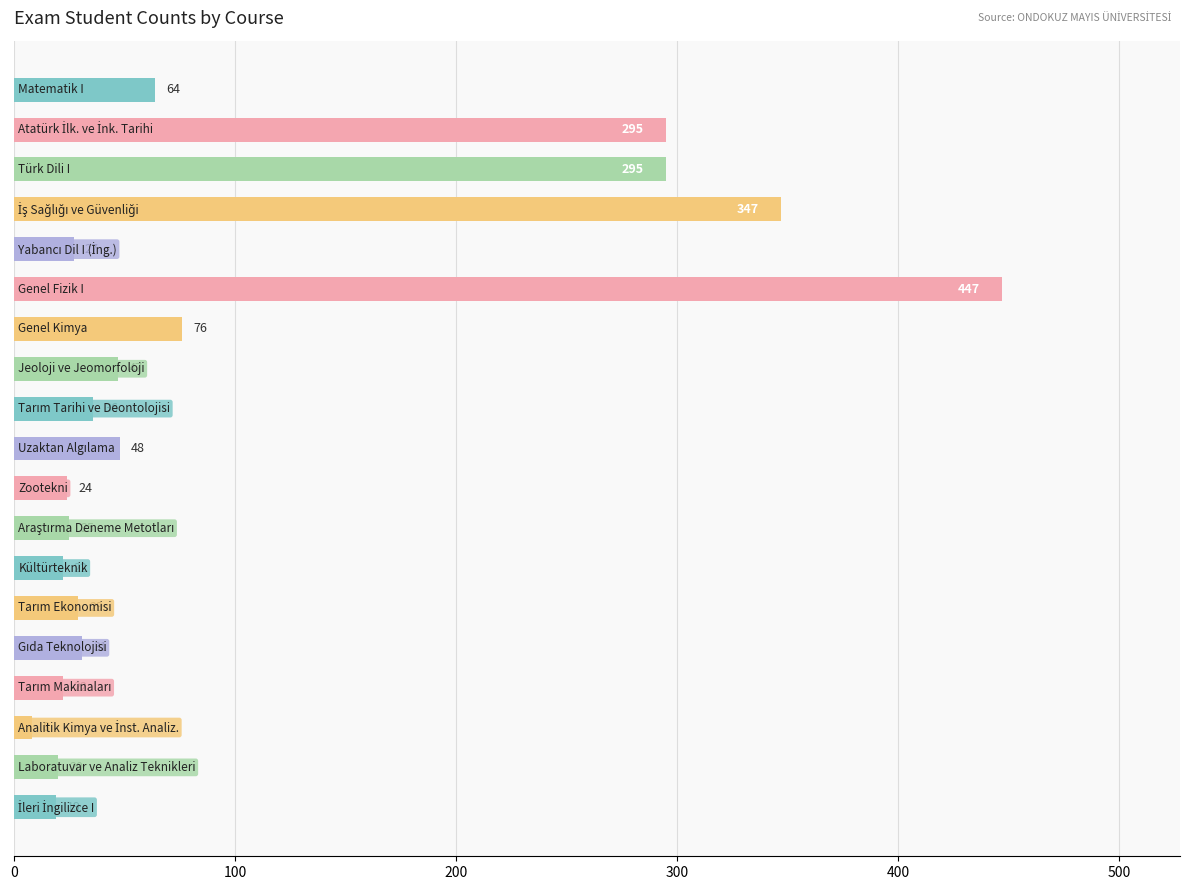

What is the value of the 19th bar from the top?

19